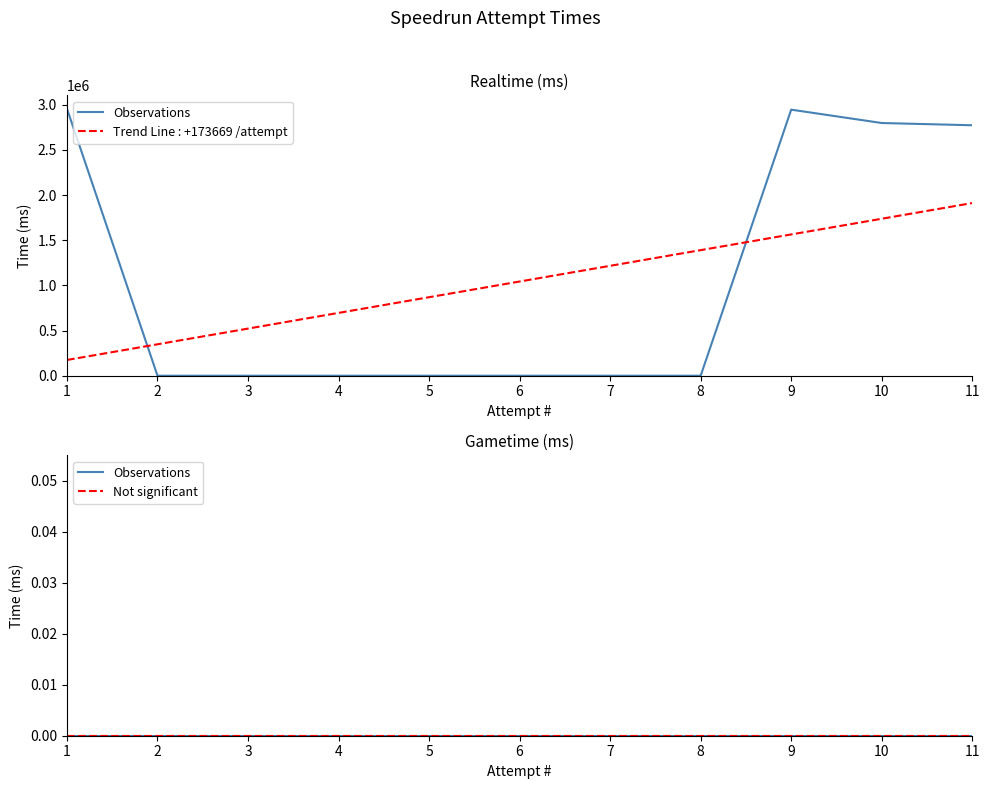

True or false: there are more than 1 points higher than both neighbors.

False